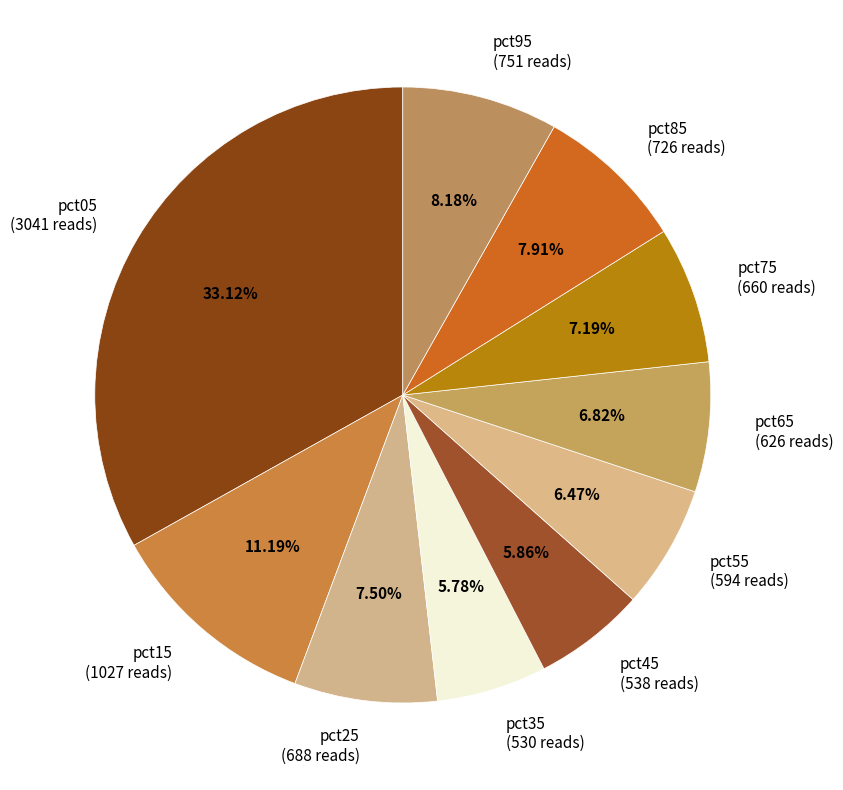

How many slices are in this pie chart?

10